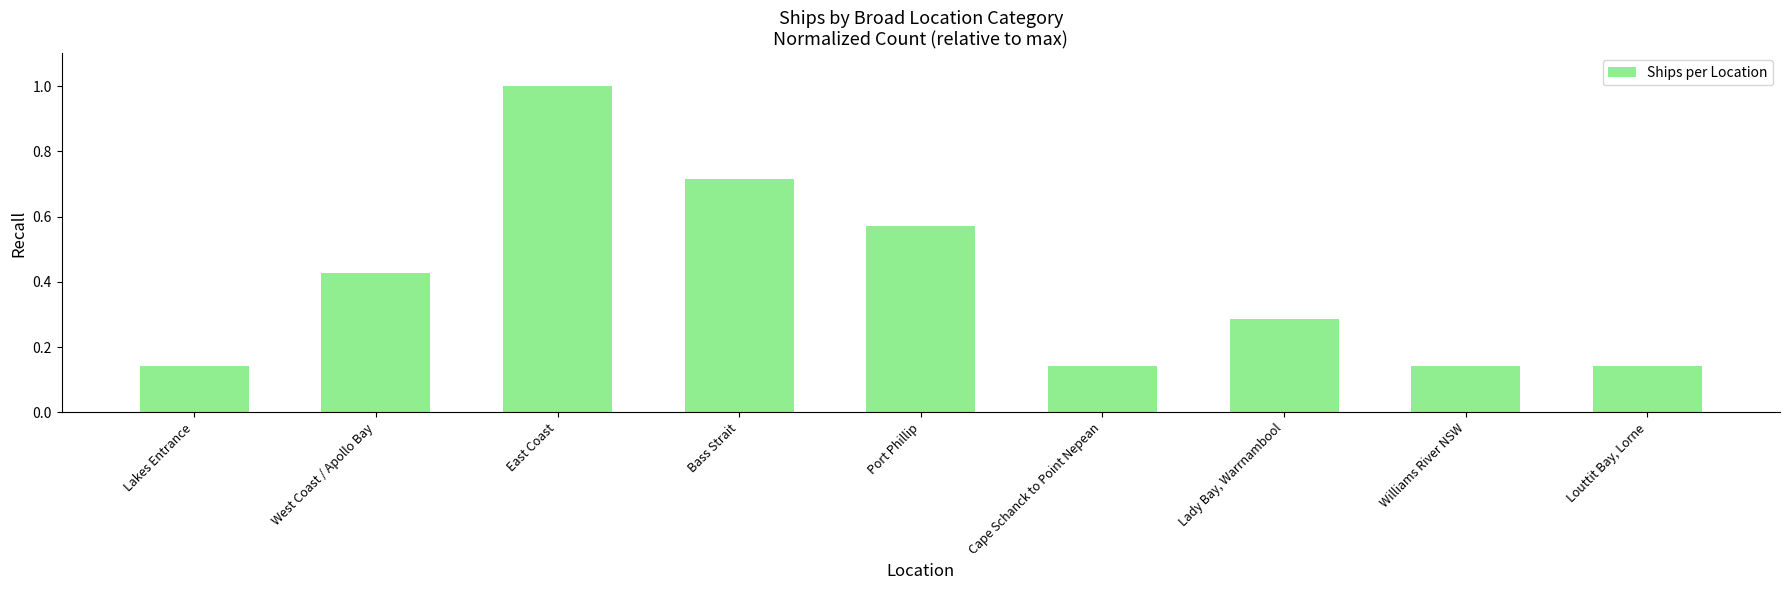

What is the label of the 8th bar from the left?

Williams River NSW